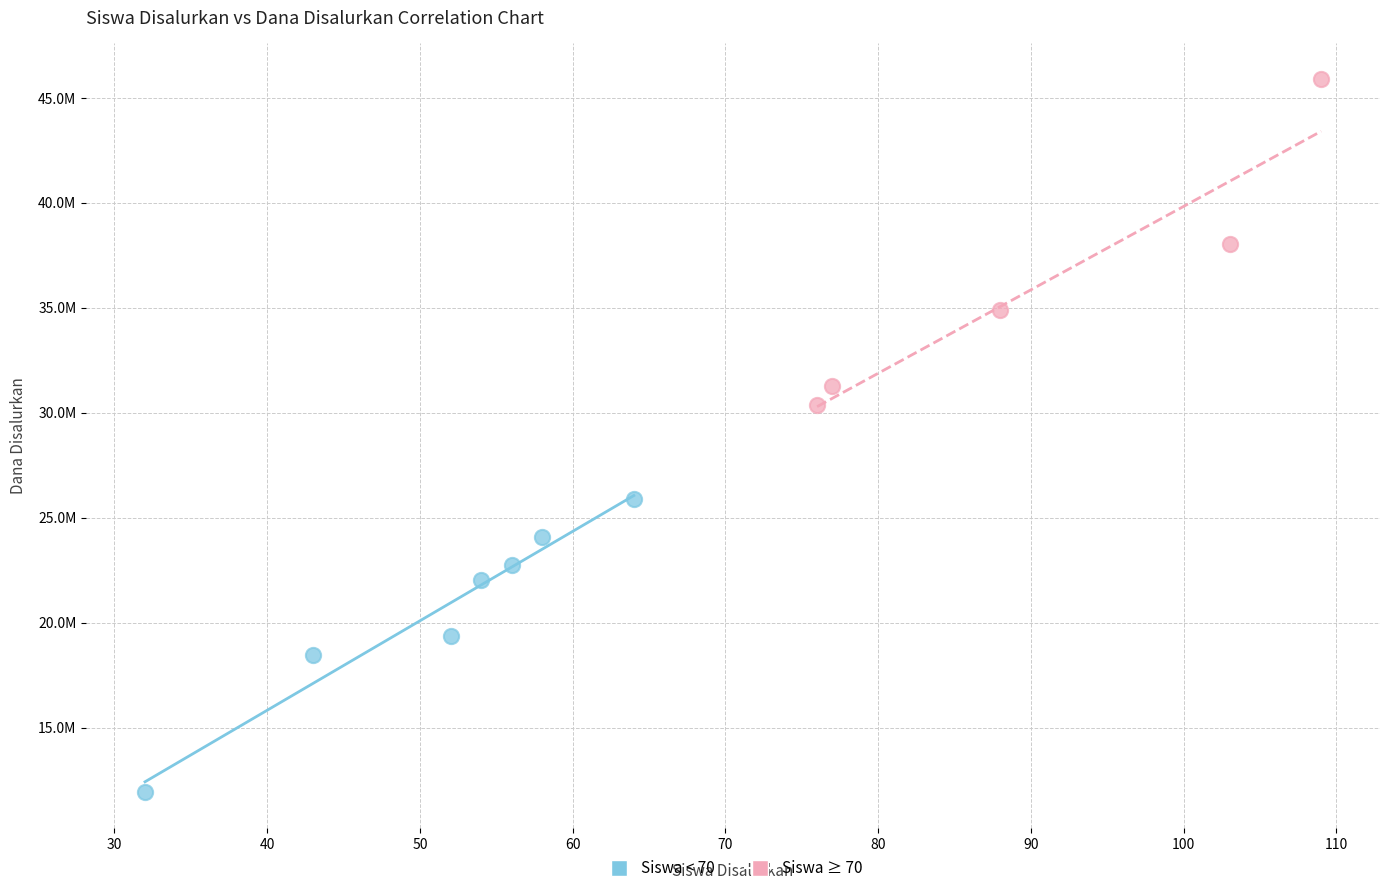

What are all the series names shown in the legend?

Siswa < 70, Siswa ≥ 70